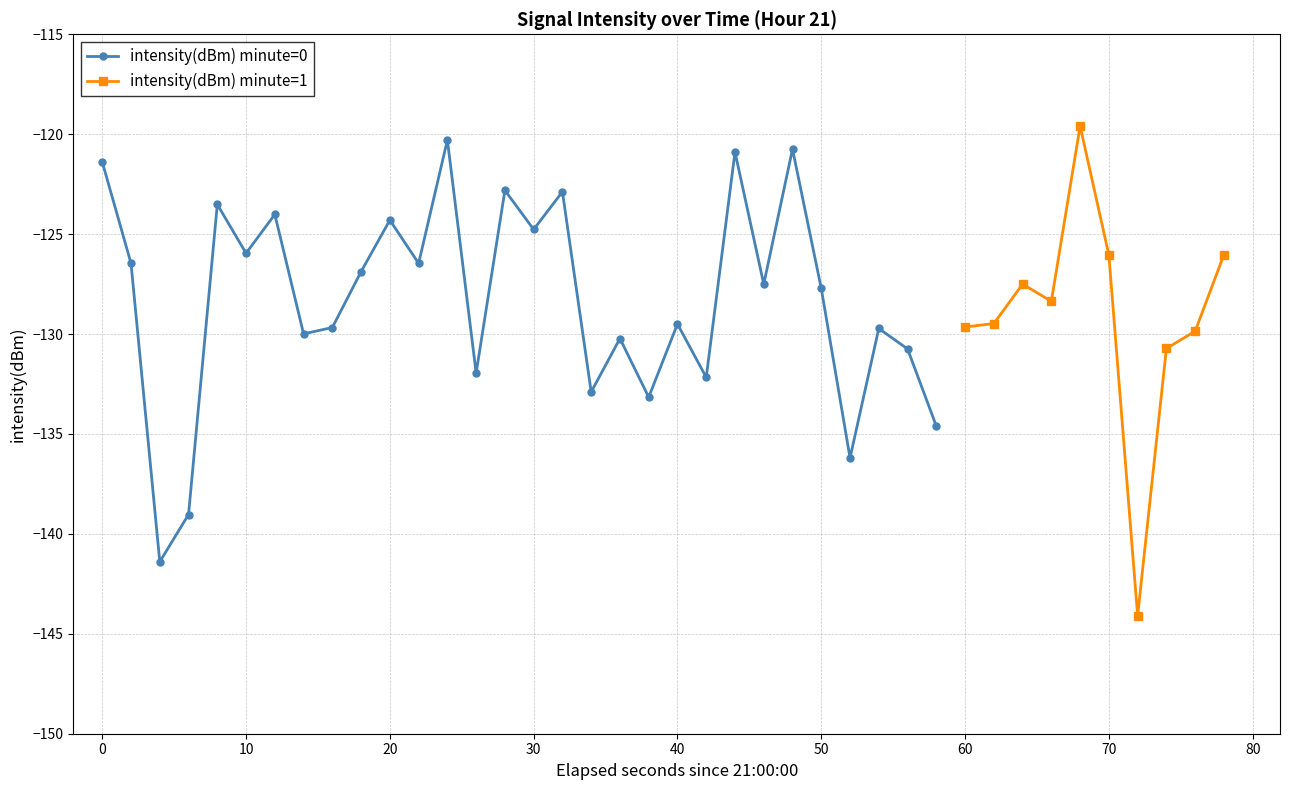

What is the value of the 17th point from the left?

-122.9